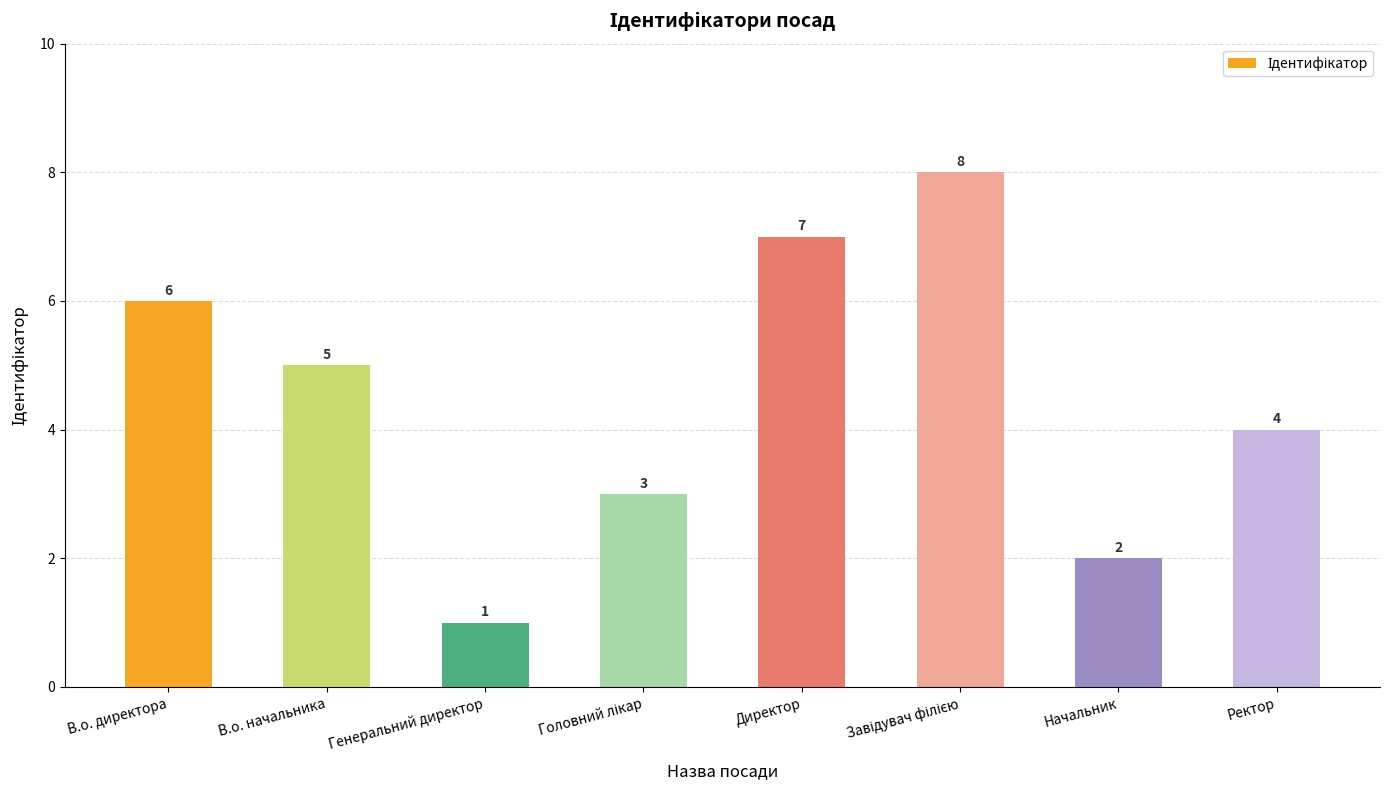

Are the bars grouped side by side (vs. stacked)?

No